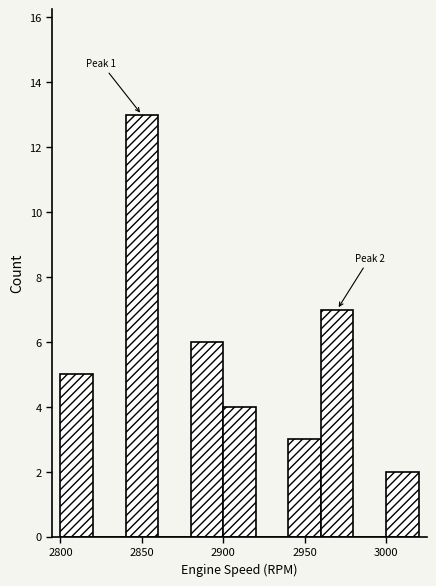

Which range on the x-axis has the tallest bar?

2840 to 2860